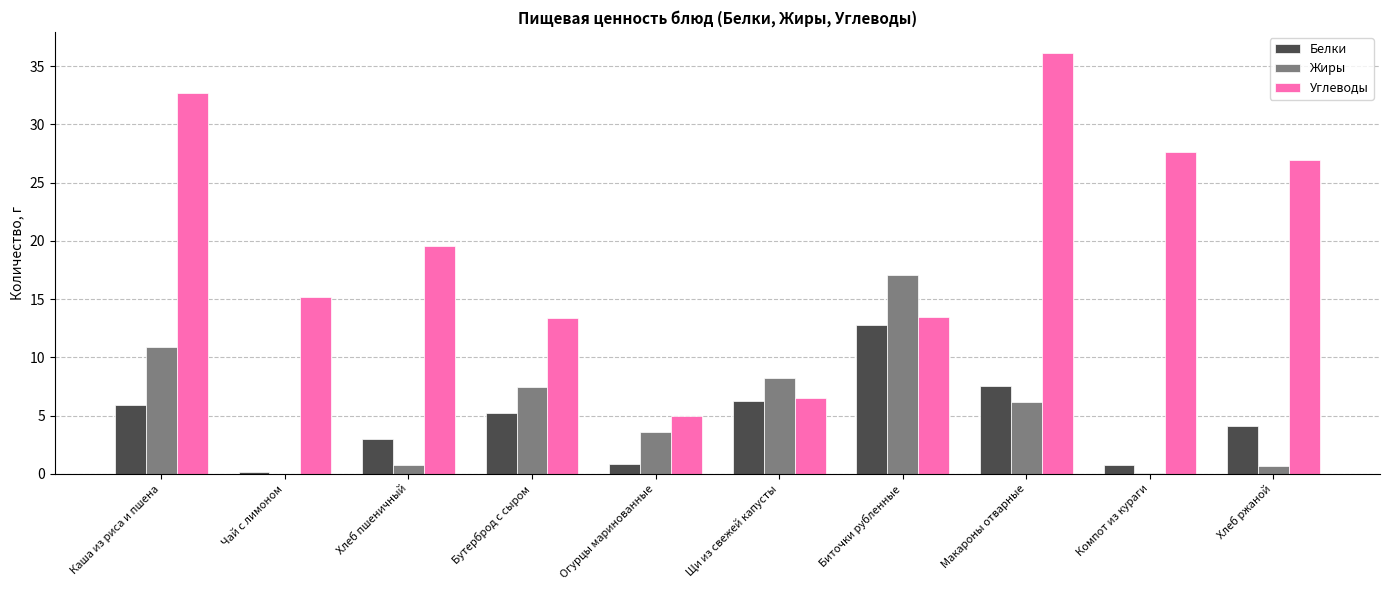

Which category has the highest value in the Жиры series?

Биточки рубленные